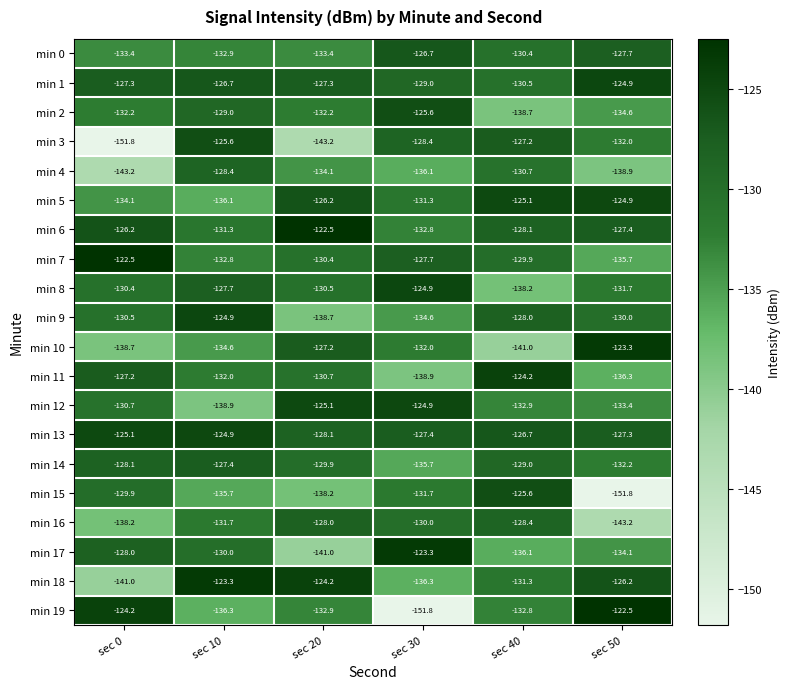

Count the number of data series in this chart.

20